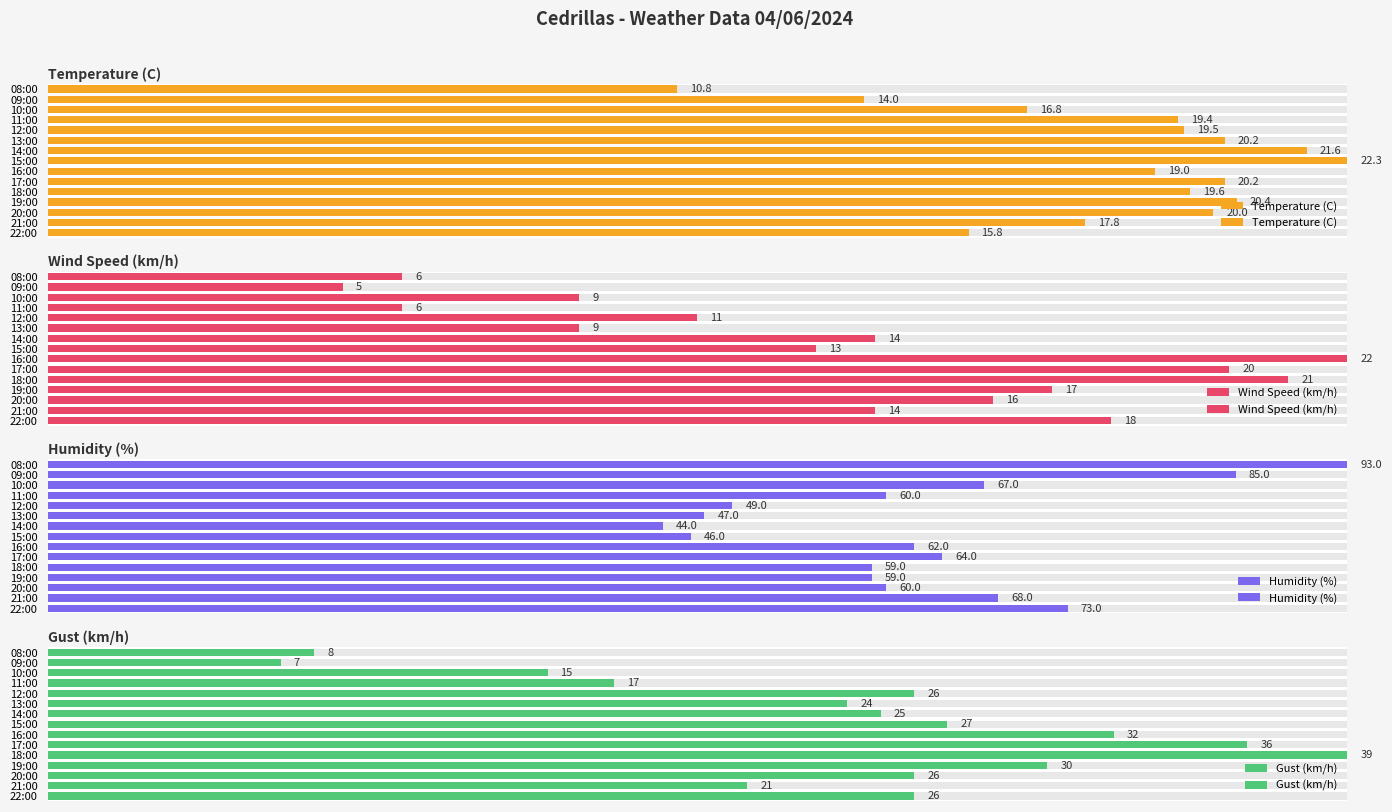

What are all the series names shown in the legend?

Temperature (C), Wind Speed (km/h), Humidity (%), Gust (km/h)